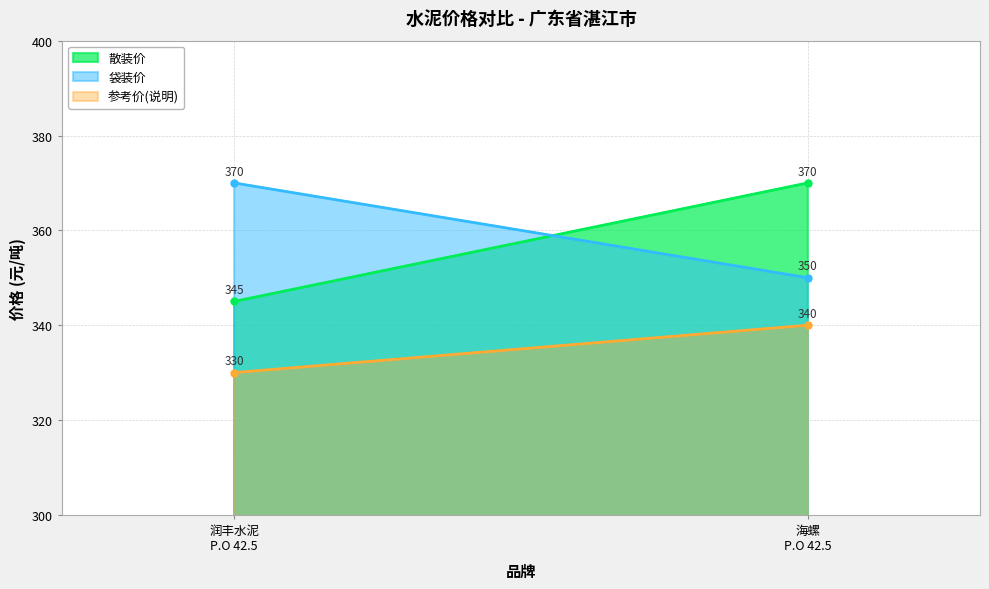

The 参考价(说明) series shows 460 at 海螺
P.O 42.5. True or false?

False